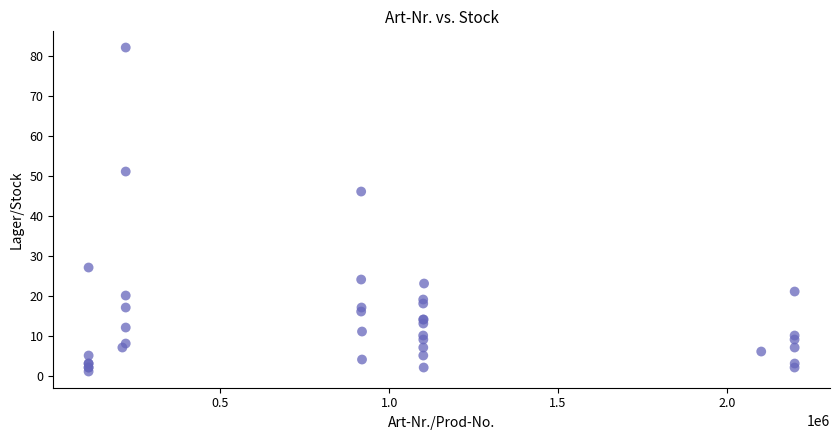

What Y value in the scatter plot is closest to 41?

46